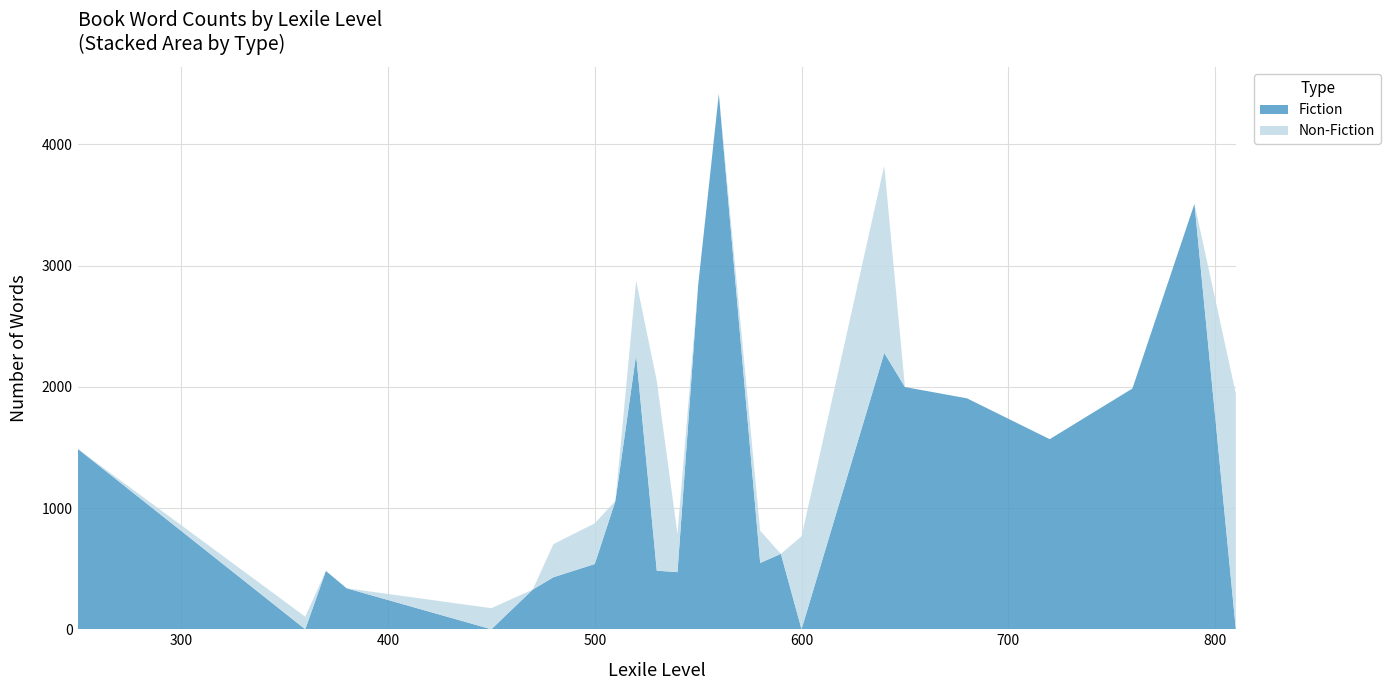

Reading right to left, extract all data points from this chart.

Fiction: 0	3510	1986	1568	1905	1998	2279	0	622	547	4417	2837	471	483	2264	1059	538	429	327	0	338	481	0	1488
Non-Fiction: 1944	0	0	0	0	0	1546	767	0	265	0	0	314	1566	614	0	336	273	0	174	0	0	104	0